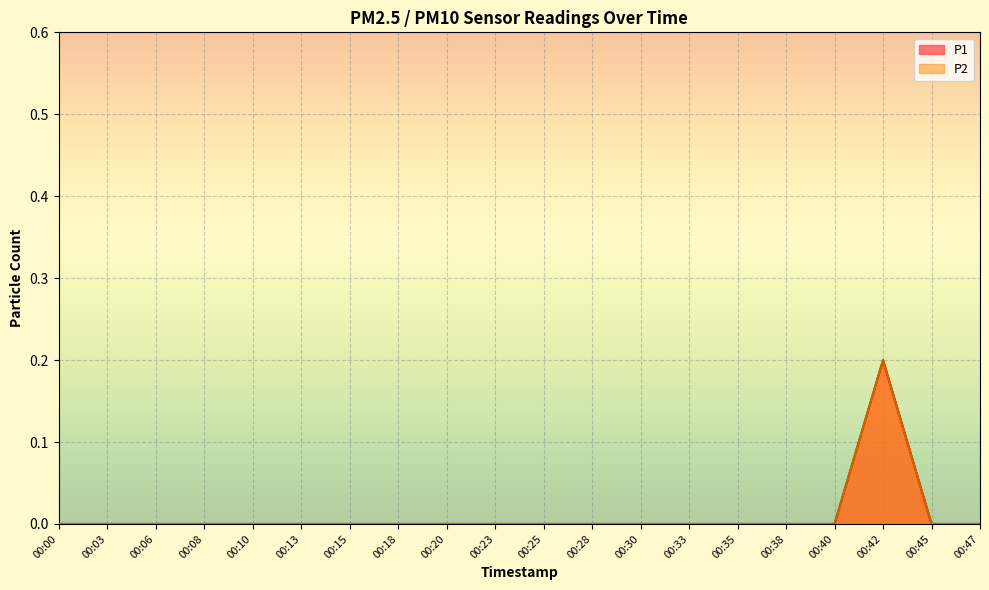

Between 00:00 and 00:40, which is larger?

00:00